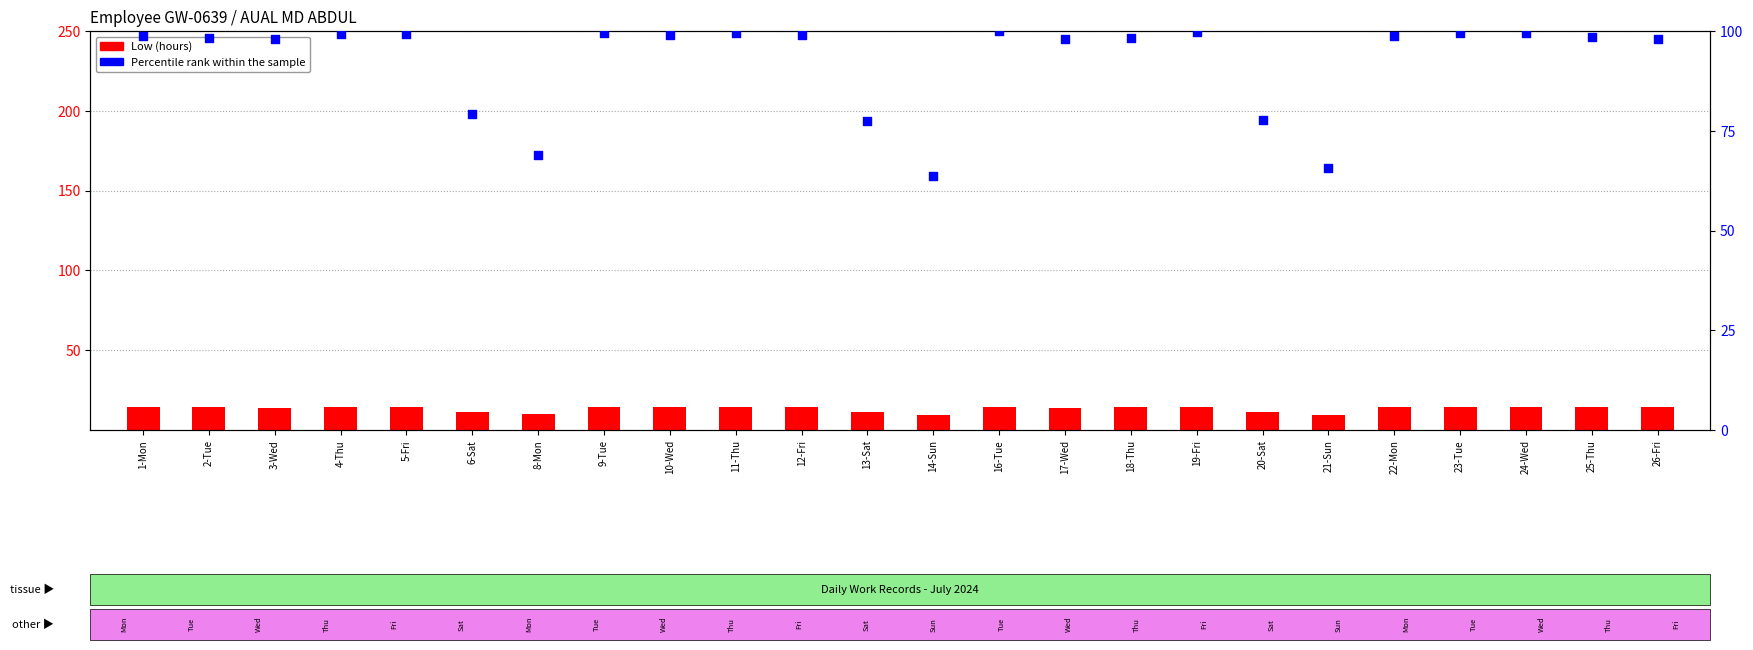

What is the total value across all series at 3-Wed?

112.0